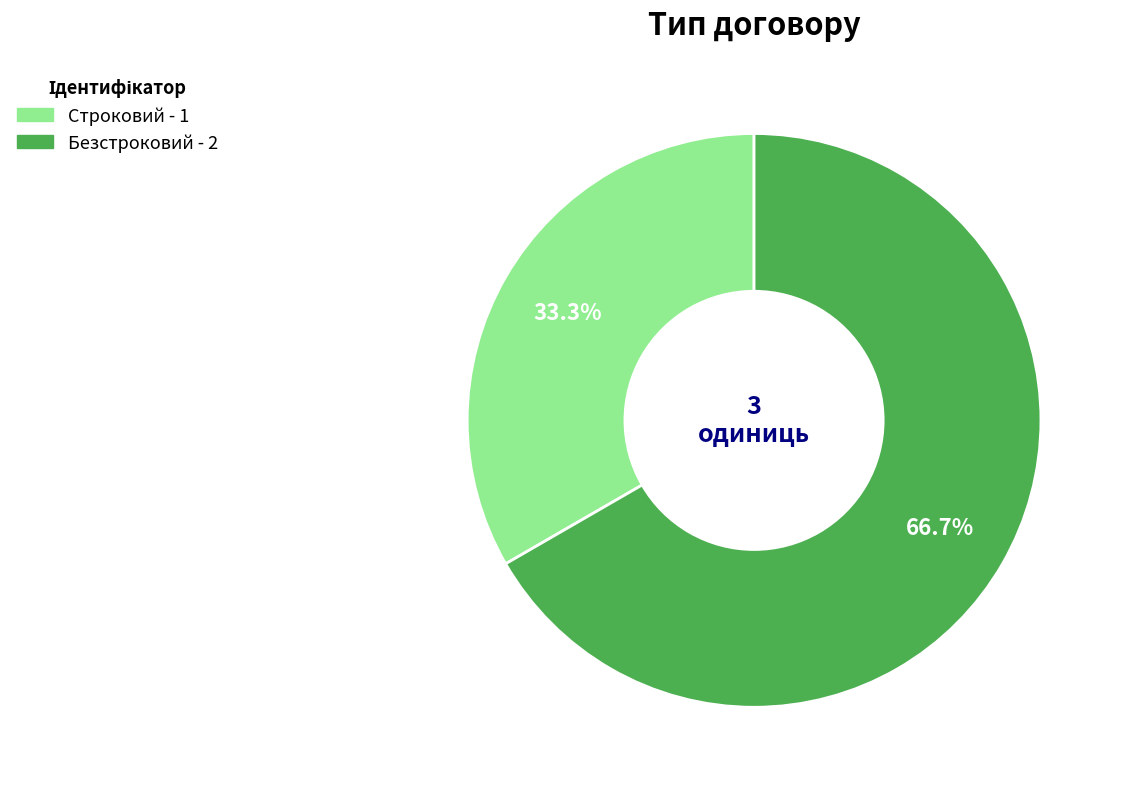

To the nearest percent, what percentage of the pie is Строковий?

33%